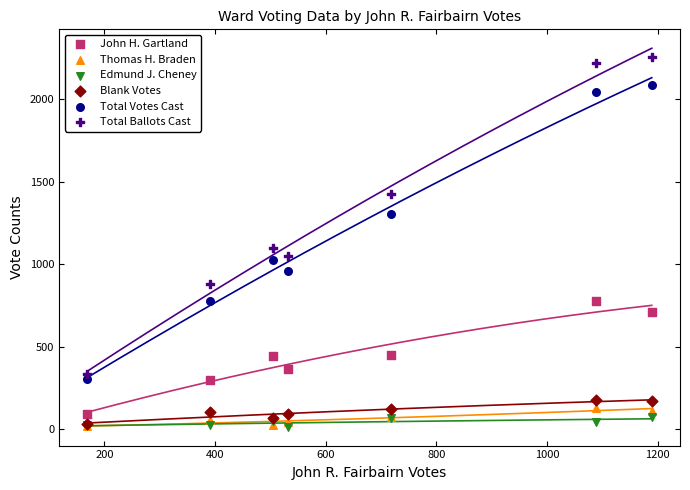

Which series has the largest Y range (max minus min)?

Total Ballots Cast